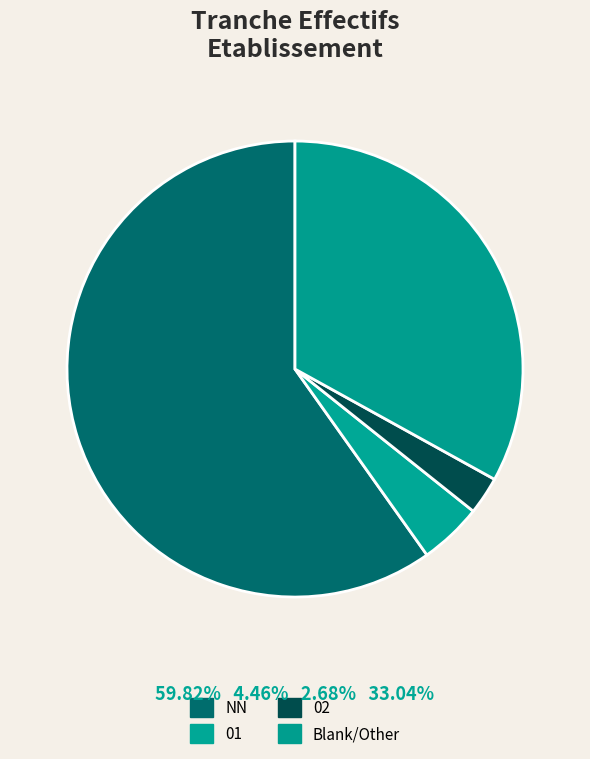

To the nearest percent, what is the combined percentage of 02 and 01?

7%